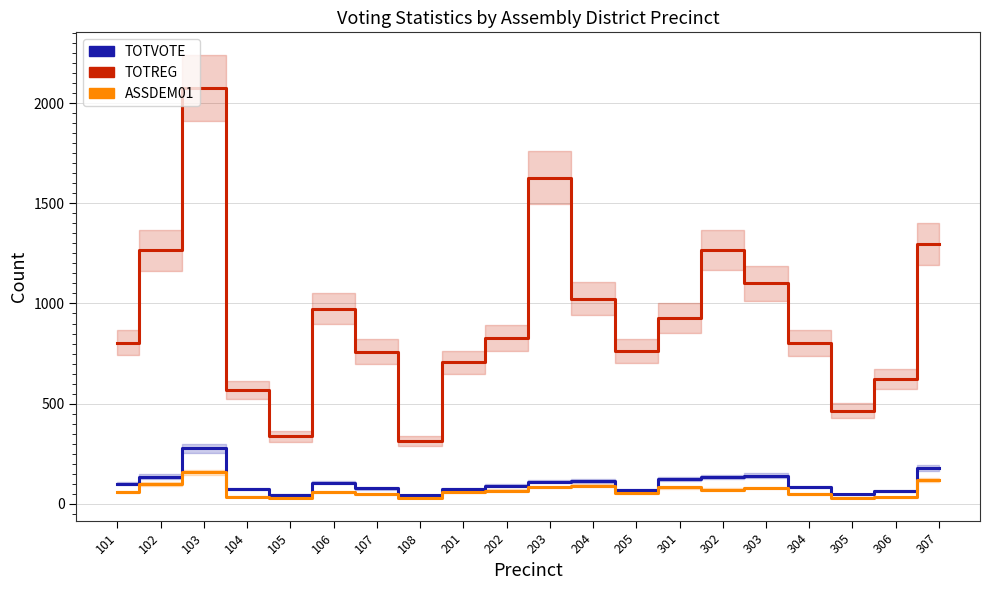

Reading right to left, what are all the values shown in this chart?

TOTVOTE: 180	63	47	83	140	134	123	69	113	110	91	73	42	77	105	45	74	276	136	101
TOTREG: 1297	624	464	803	1100	1266	929	762	1023	1629	828	706	311	760	973	337	566	2077	1265	805
ASSDEM01: 117	32	31	49	78	71	82	55	91	83	66	57	31	50	61	29	36	158	99	57